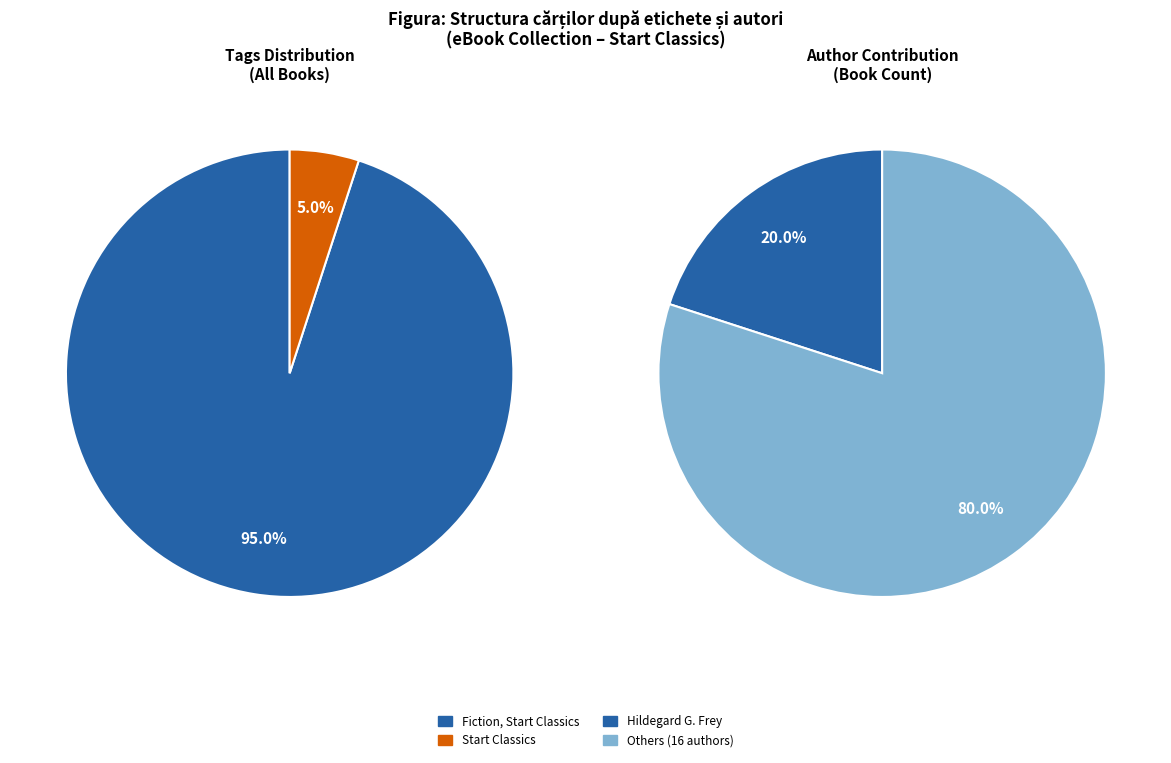

What is the largest slice in the pie chart?

Fiction, Start Classics